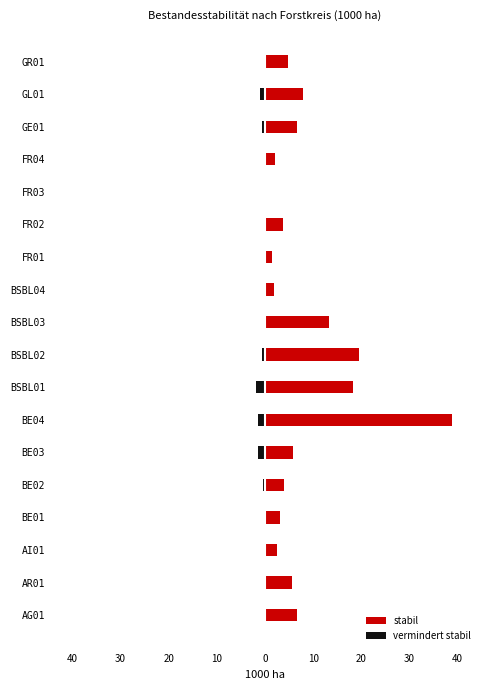

Reading left to right, list all the values displayed in this chart.

stabil: 6.7	5.6	2.4	3.1	4.0	5.8	38.8	18.3	19.5	13.2	1.8	1.4	3.8	0.0	2.0	6.6	7.9	4.7
vermindert stabil: -0.3	0.0	-0.3	0.0	-0.4	-1.4	-1.4	-1.8	-0.7	-0.3	0.0	0.0	0.0	0.0	-0.3	-0.7	-1.1	-0.3